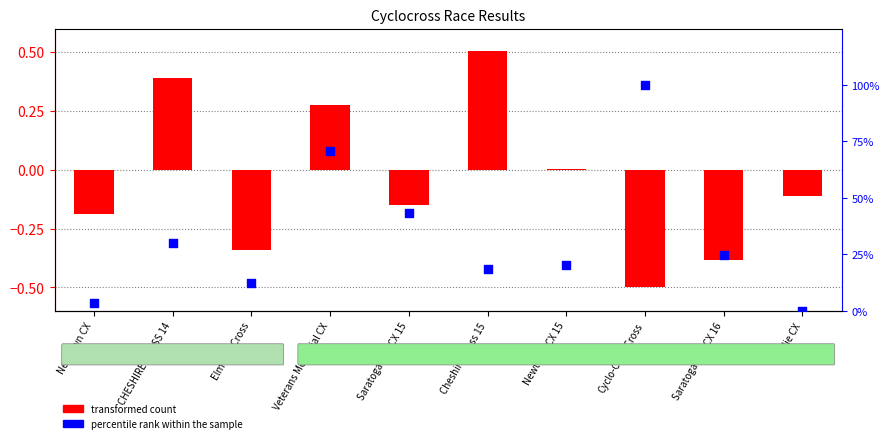

At how many categories does at least one series exceed 40?

3